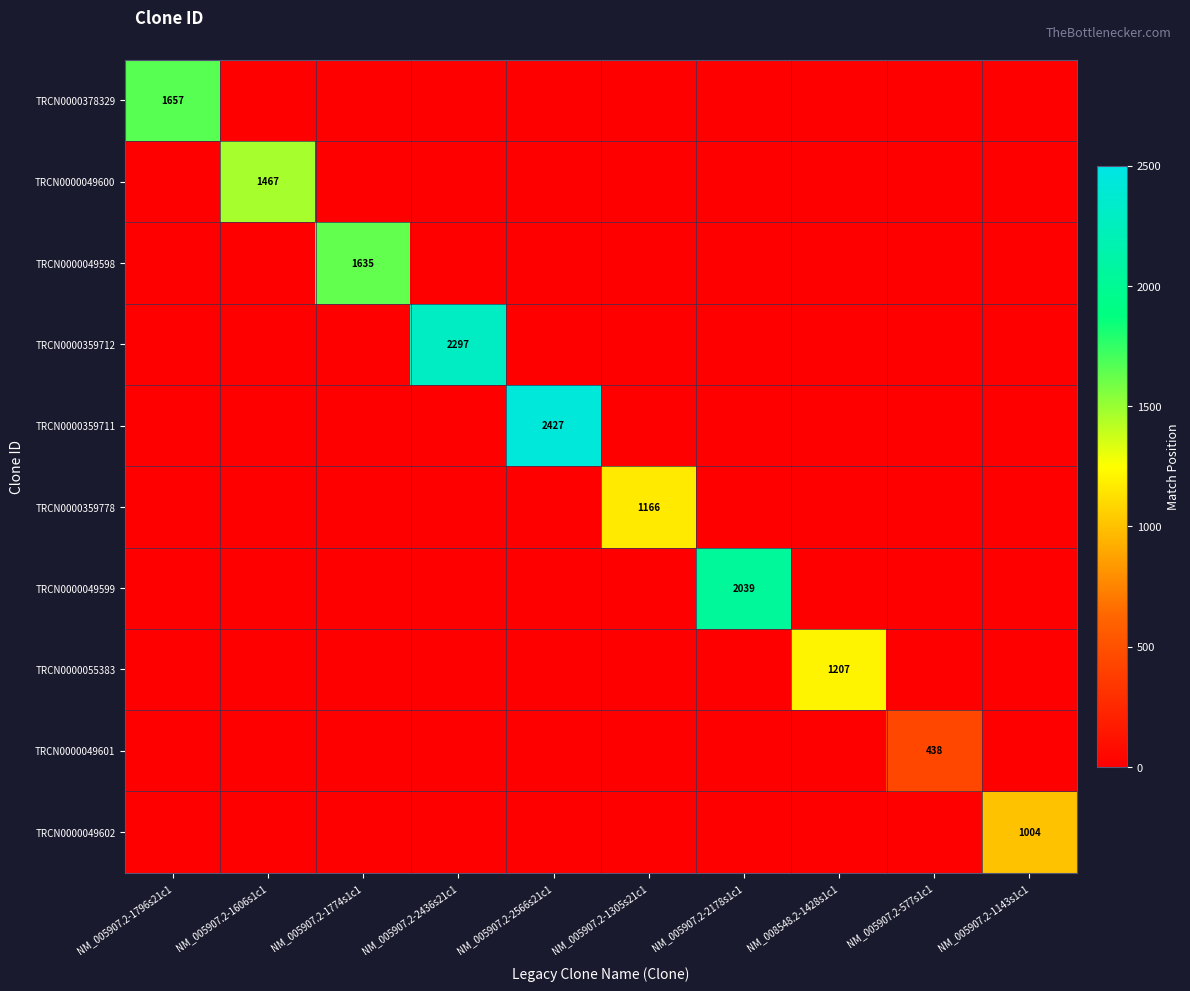

Count the number of categories in the chart.

10